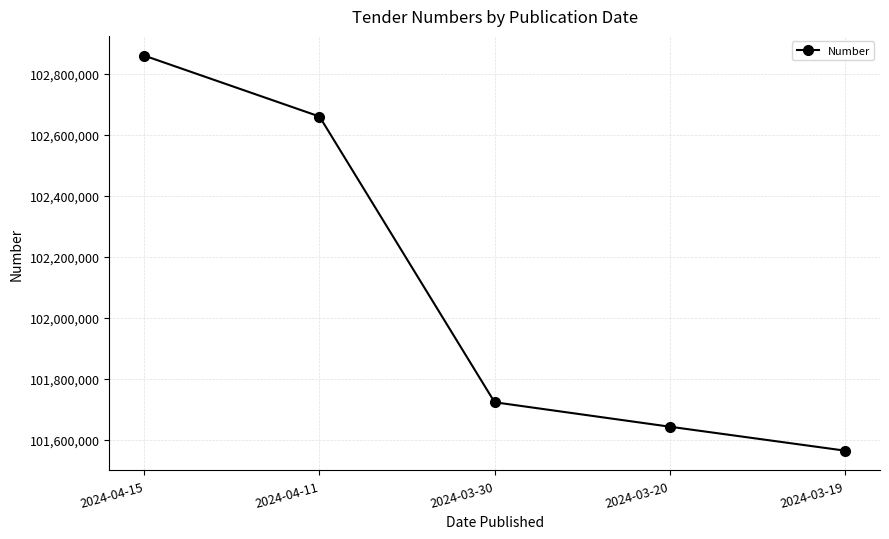

What is the minimum value shown in the chart?

101564755